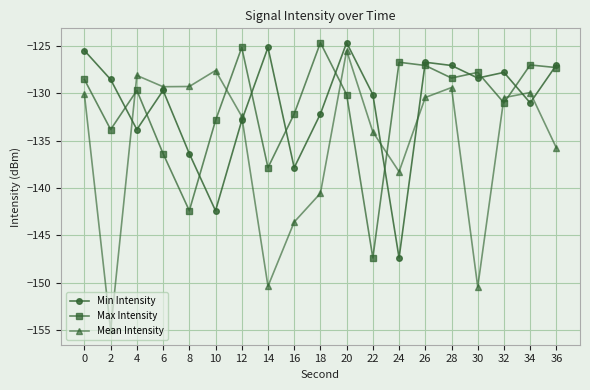

What is the value of the Max Intensity point at the 17th from the left?

-131.0